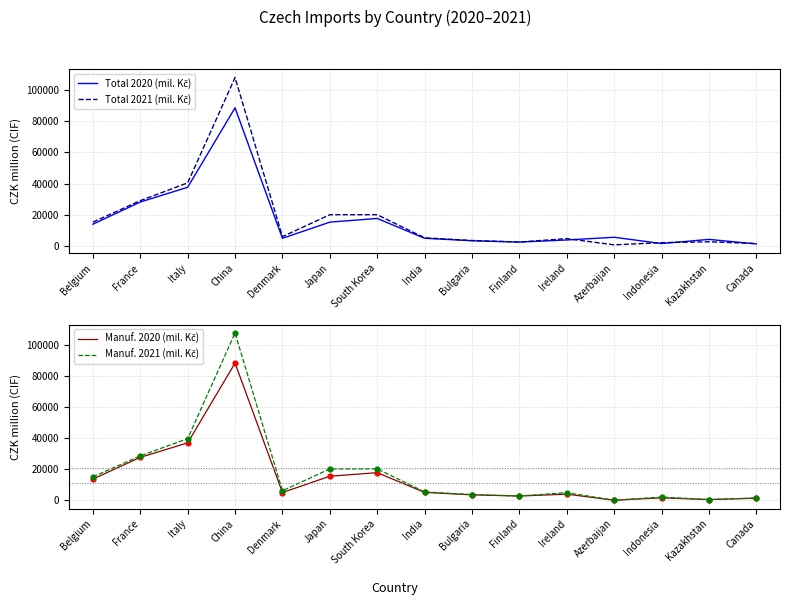

At how many categories does at least one series exceed 14090?

6